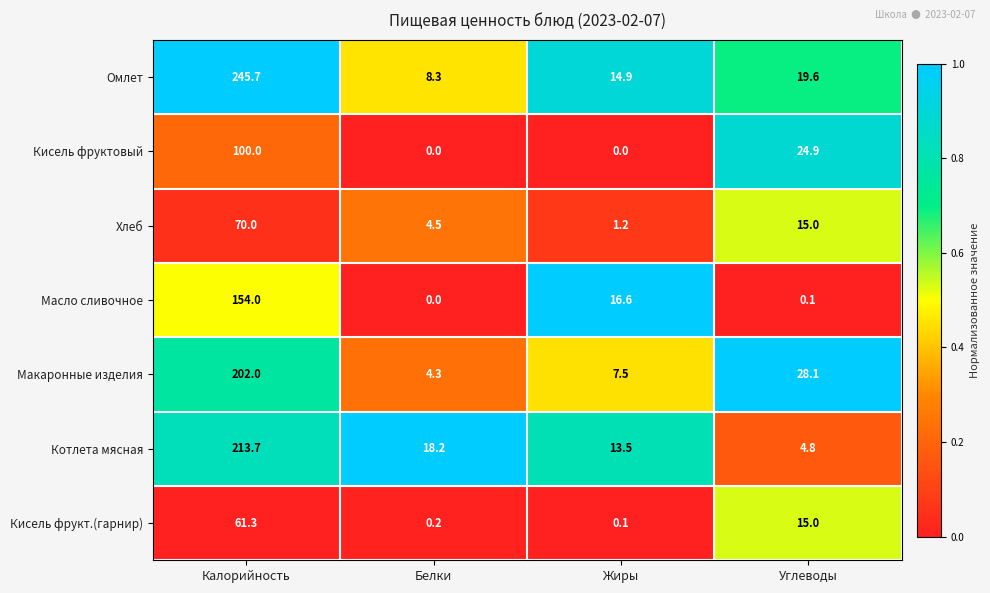

Rank the series at Калорийность from highest to lowest value.

Омлет, Котлета мясная, Макаронные изделия, Масло сливочное, Кисель фруктовый, Хлеб, Кисель фрукт.(гарнир)